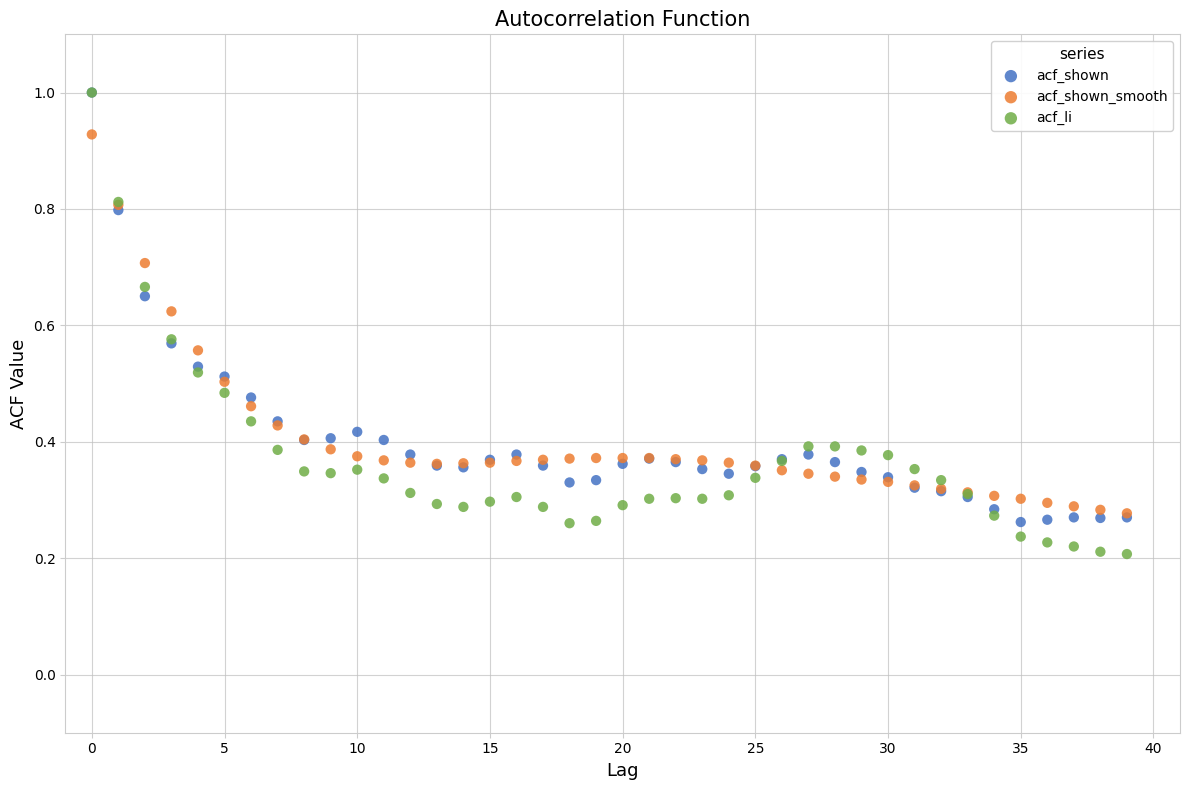

What are all the series names shown in the legend?

acf_shown, acf_shown_smooth, acf_li